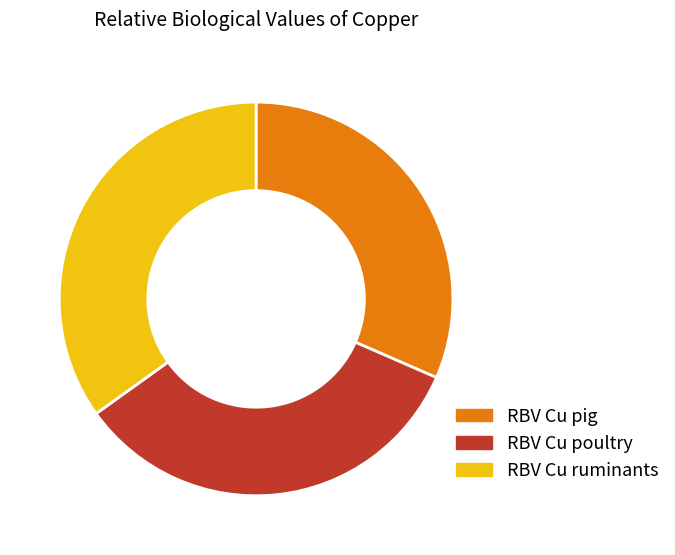

Is the sum of RBV Cu poultry and RBV Cu ruminants greater than half?

Yes